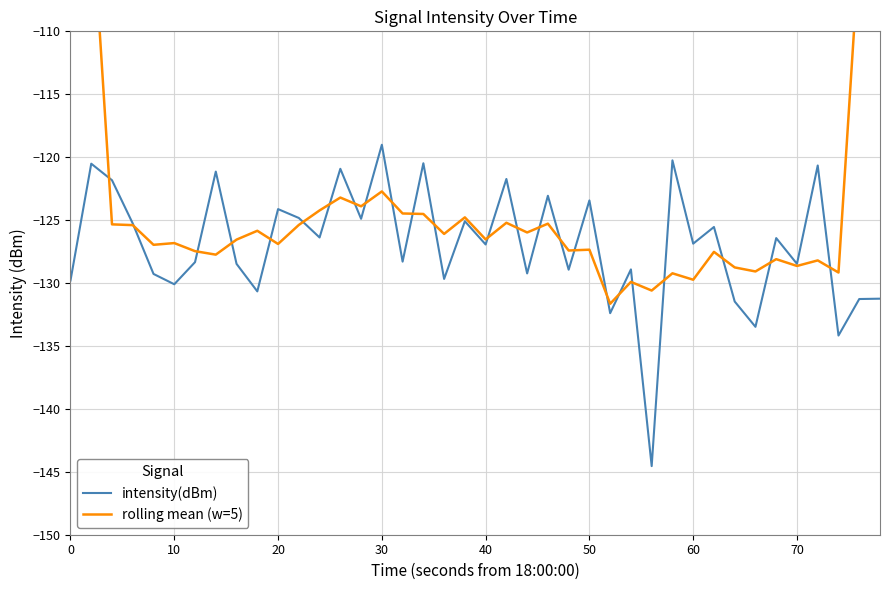

How many intersections are there between intensity(dBm) and rolling mean (w=5)?

24